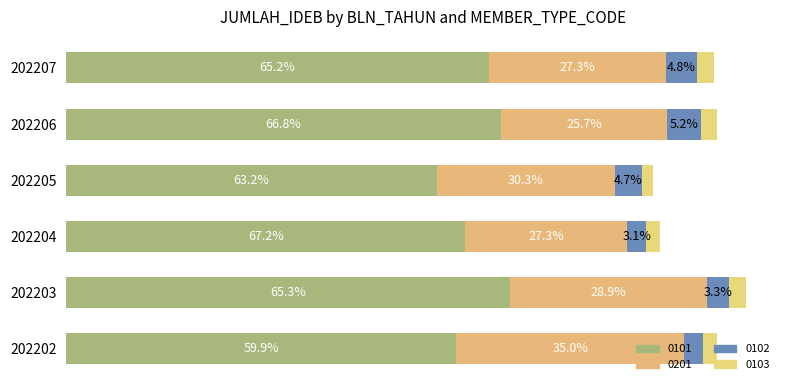

How many groups of bars are there?

6